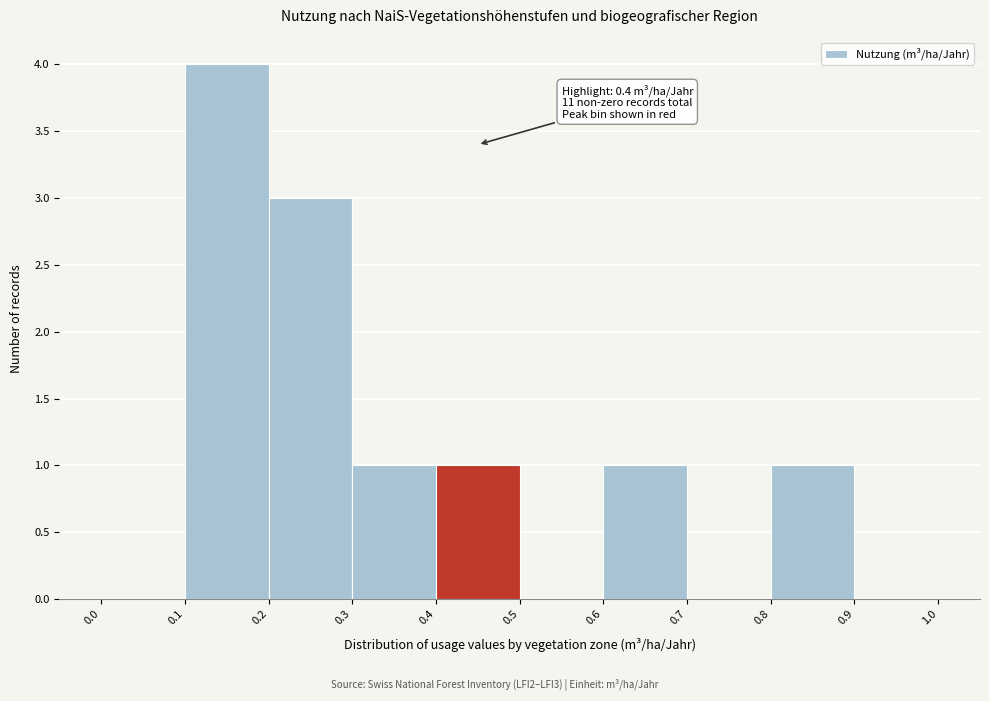

Which range on the x-axis has the tallest bar?

0.1 to 0.2